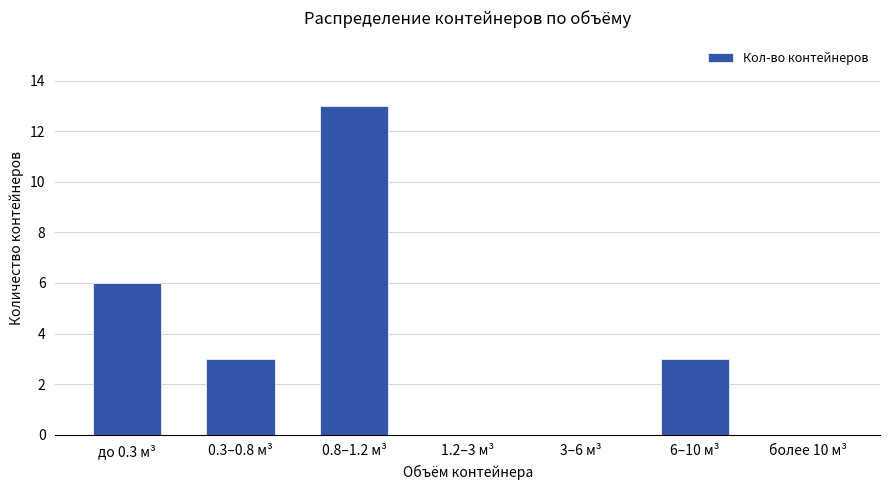

Between 0.8–1.2 м³ and 1.2–3 м³, which is larger?

0.8–1.2 м³